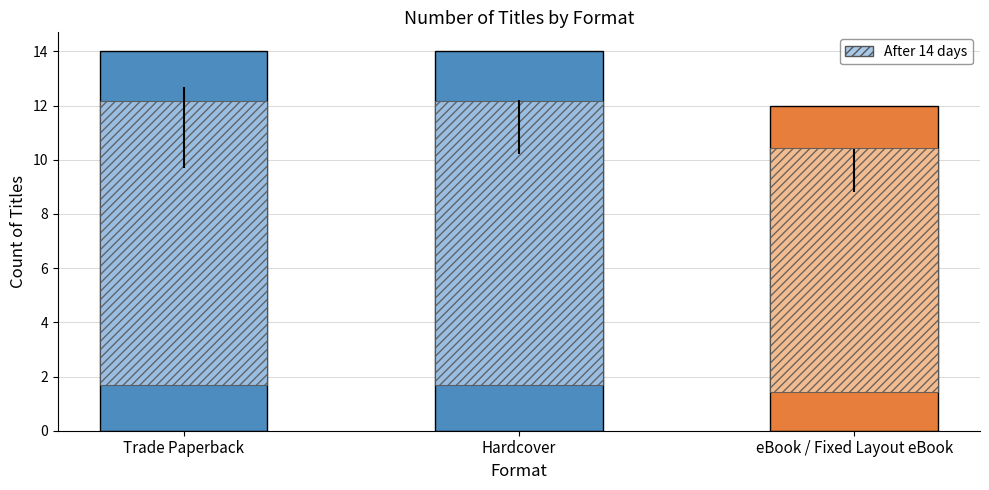

What is the value of the 2nd bar from the left?

14